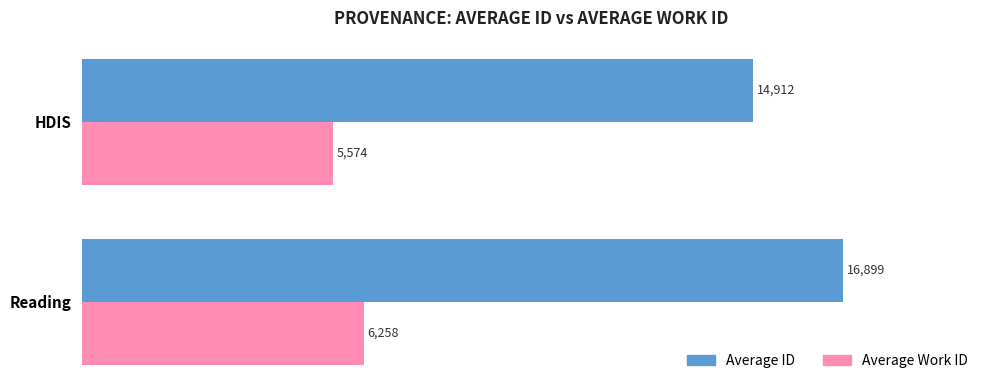

Is the value of Average Work ID at HDIS greater than the value of Average ID at HDIS?

No